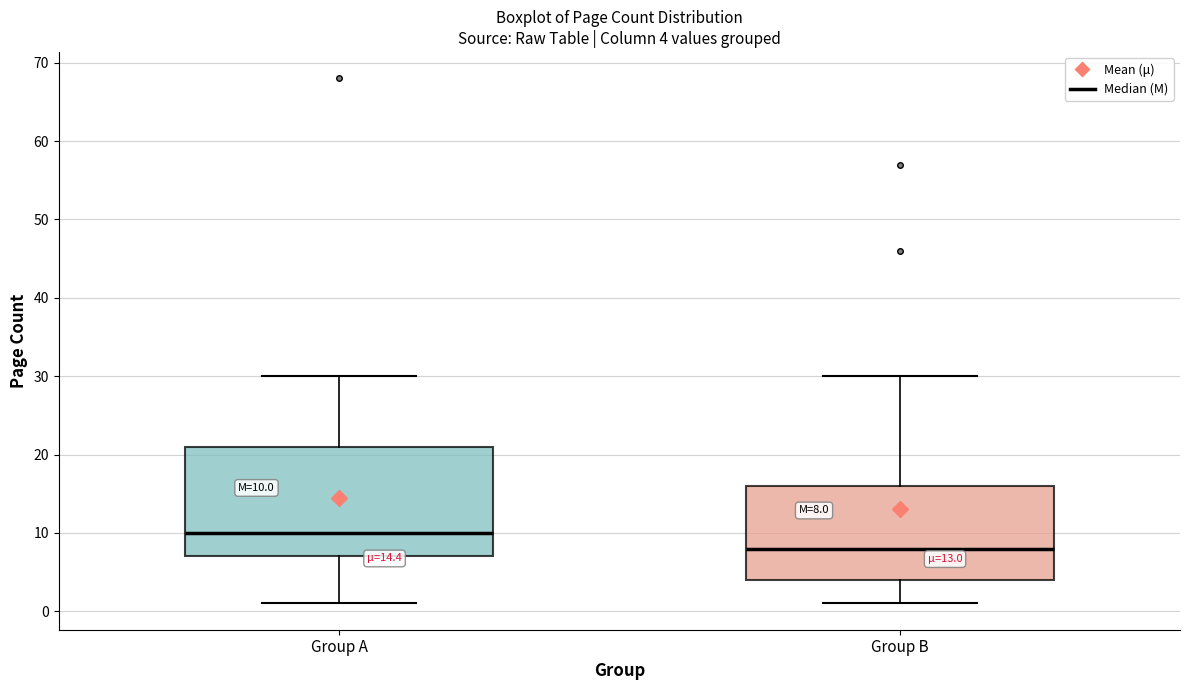

Which box is the tallest, from its lower edge to its upper edge?

Group A